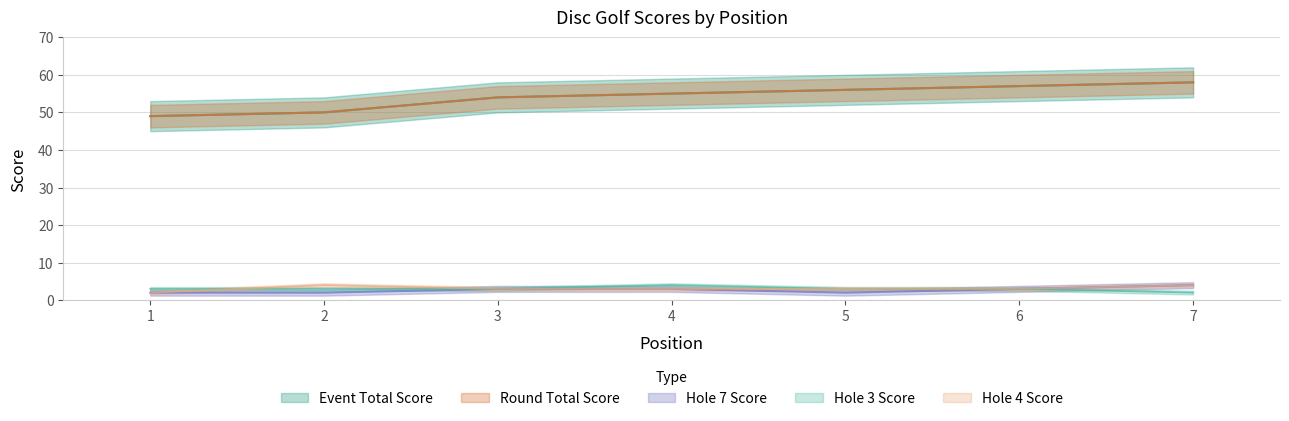

True or false: hole_4 and round_total_score intersect in this chart.

False